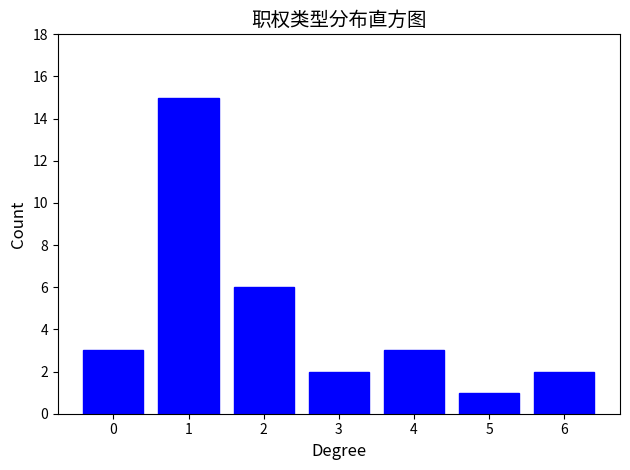

Reading left to right, list all the values displayed in this chart.

3	15	6	2	3	1	2